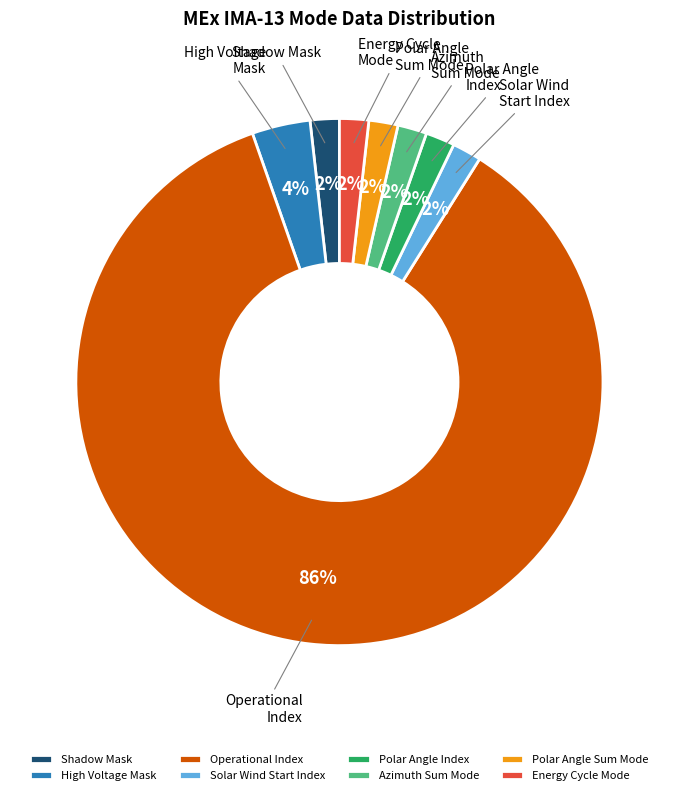

What is the largest slice in the pie chart?

Operational Index